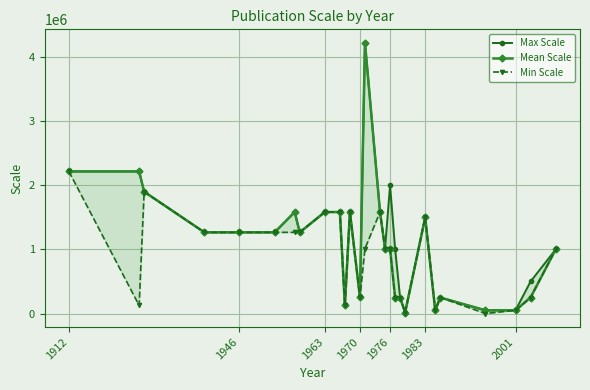

How many categories are shown in the chart?

27